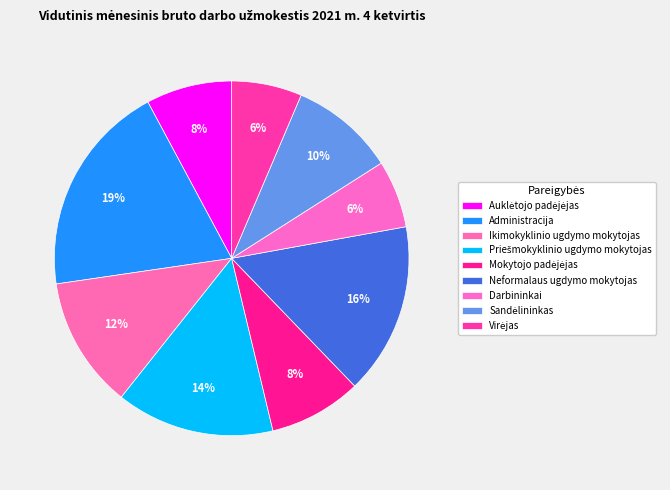

Does any single category account for the majority?

No